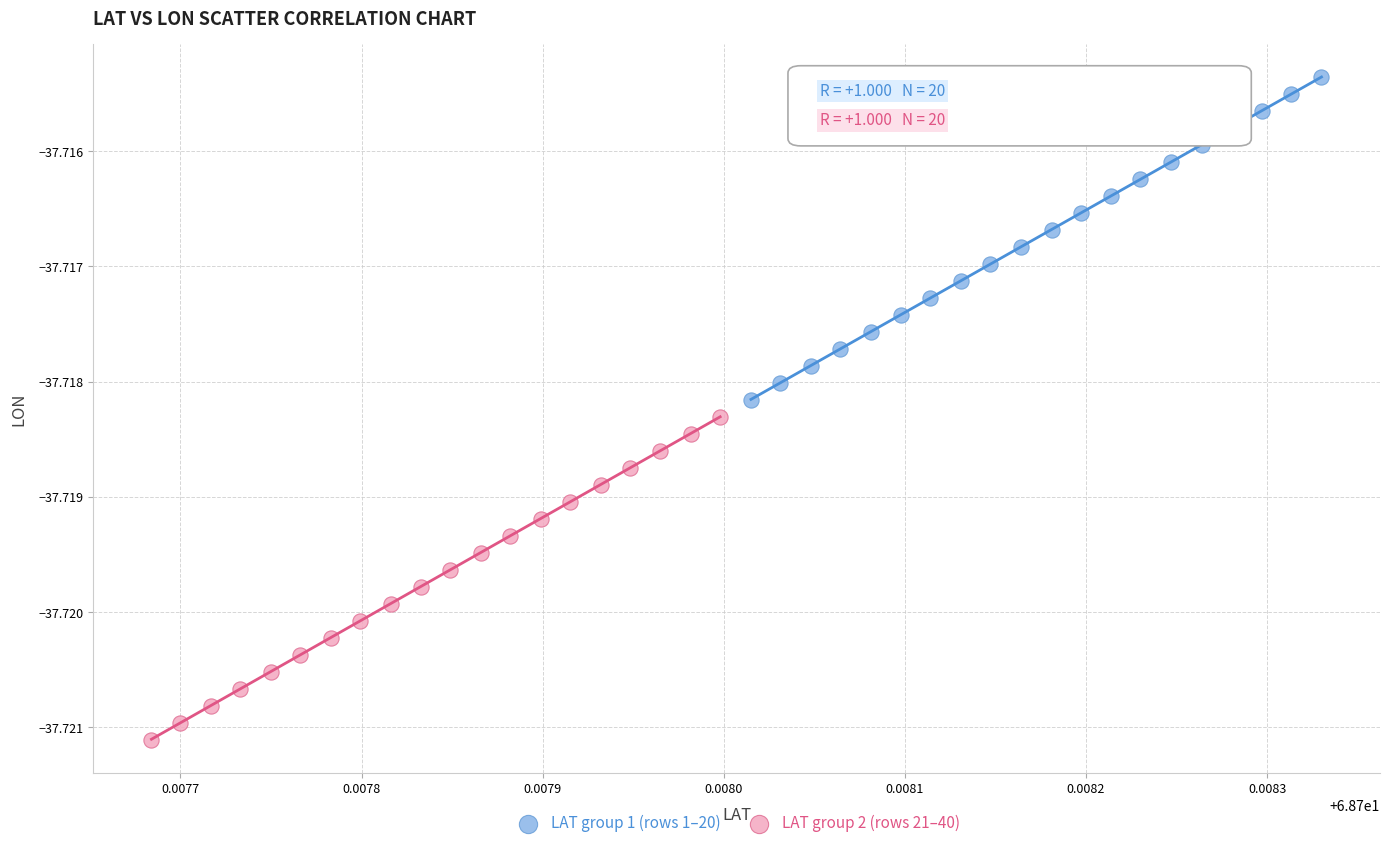

Which series has the widest spread of Y values?

LAT group 2 (rows 21–40)